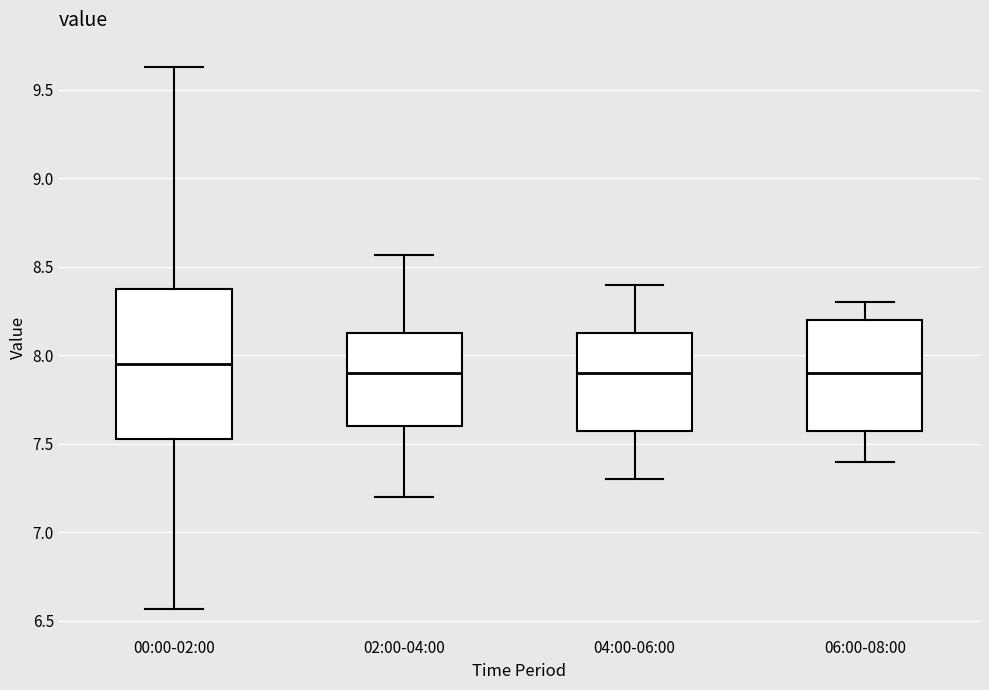

Reading left to right, read every box against the y-axis: the position of its median line, the range the box covers, and the ends of its whiskers. The values are not printed on the chart, so give them approximately, as read against the axis.

00:00-02:00: median 7.95, box 7.55 to 8.40, whiskers 6.55 to 9.65
02:00-04:00: median 7.90, box 7.60 to 8.15, whiskers 7.20 to 8.55
04:00-06:00: median 7.90, box 7.60 to 8.15, whiskers 7.30 to 8.40
06:00-08:00: median 7.90, box 7.60 to 8.20, whiskers 7.40 to 8.30